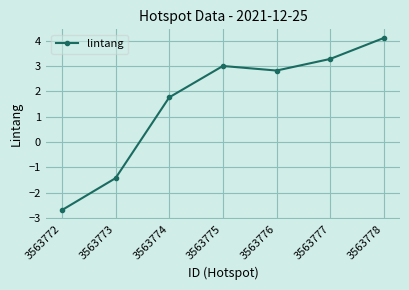

Between 3563773 and 3563776, which is larger?

3563776